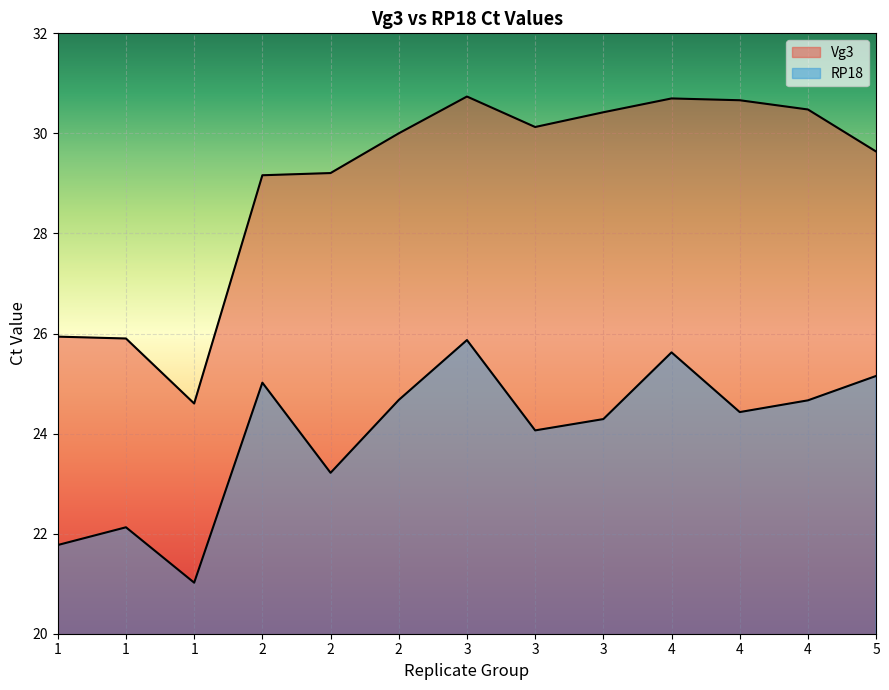

Reading right to left, extract all data points from this chart.

Vg3: 29.6	30.5	30.7	30.7	30.4	30.1	30.7	30.0	29.2	29.2	24.6	25.9	25.9
RP18: 25.2	24.7	24.4	25.6	24.3	24.1	25.9	24.7	23.2	25.0	21.0	22.1	21.8